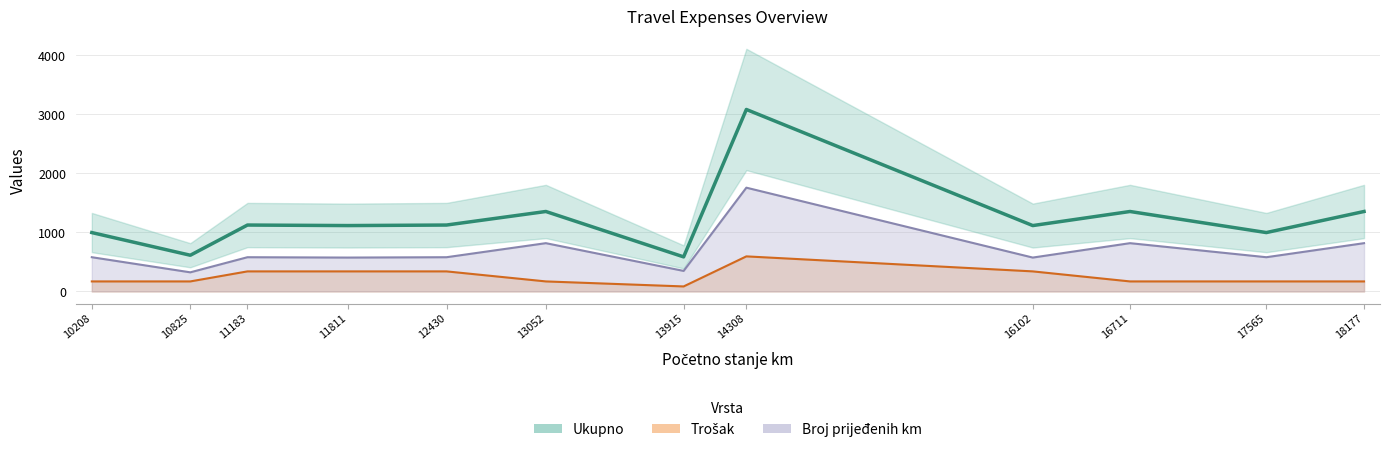

At which category is the sum across all series the highest?

14308